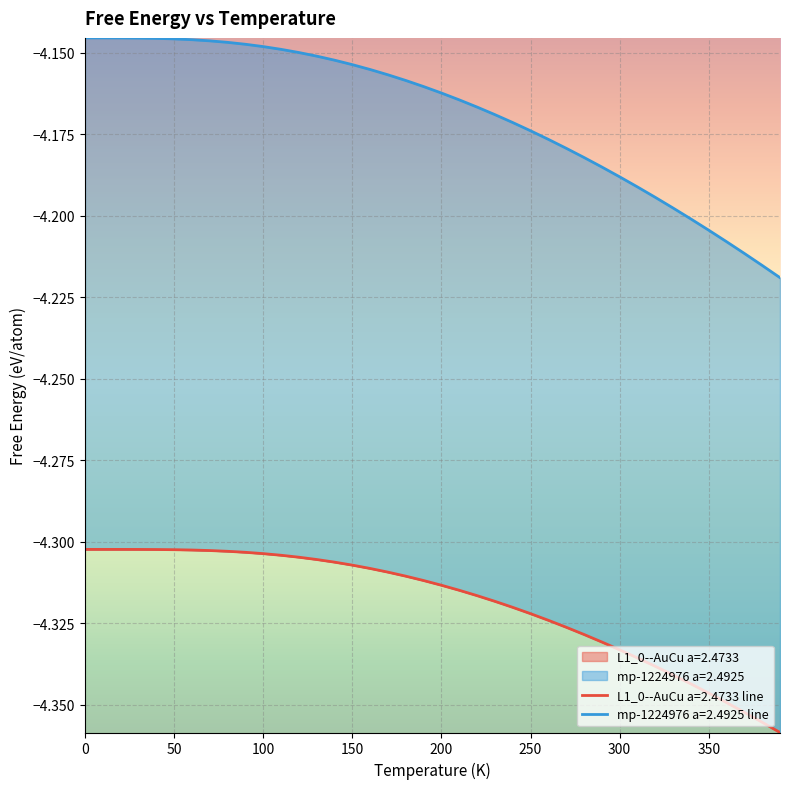

Rank the series by their maximum value, from lowest to highest.

L1_0--AuCu a=2.4733, mp-1224976 a=2.4925